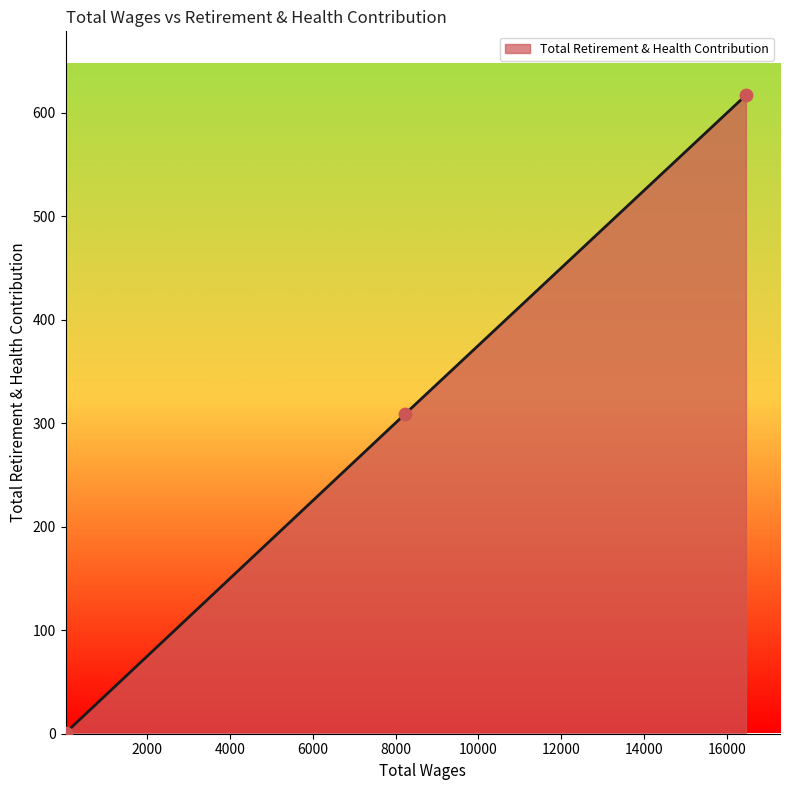

What is the greatest value displayed?

617